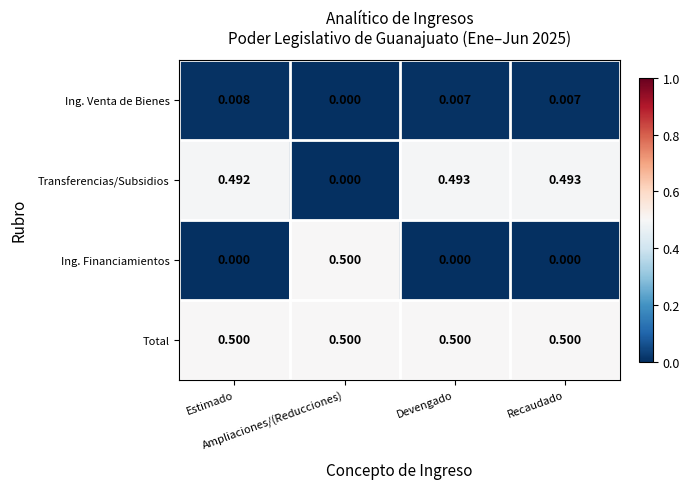

How many categories are shown in the chart?

4